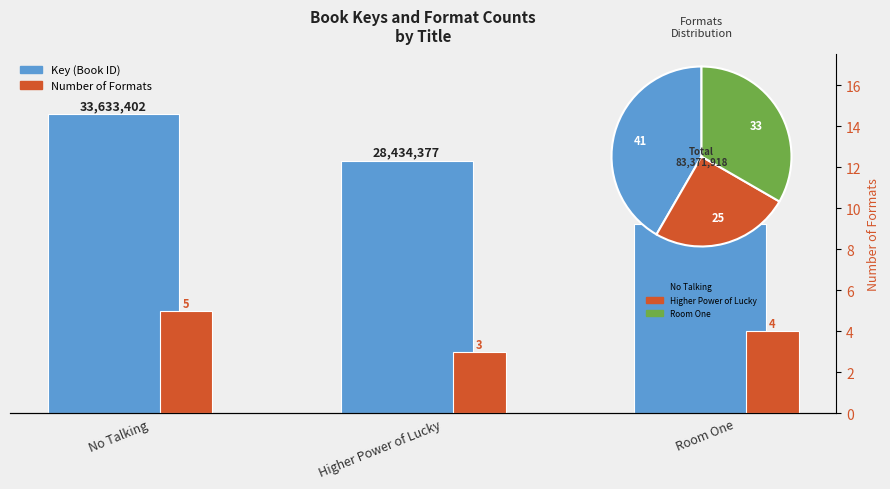

The value of Key (Book ID) at Room One is 21304139. True or false?

True